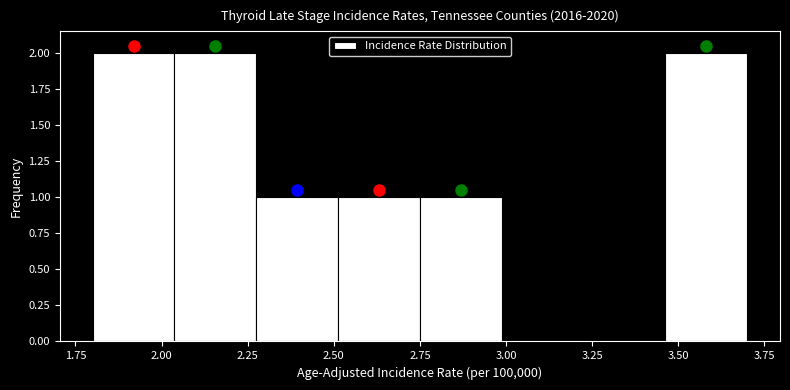

What is the height of the bar covering 2.05 to 2.30 on the x-axis? Neither the bar edges nor the heights are printed on the chart, so give them approximately, as read against the axes.

2